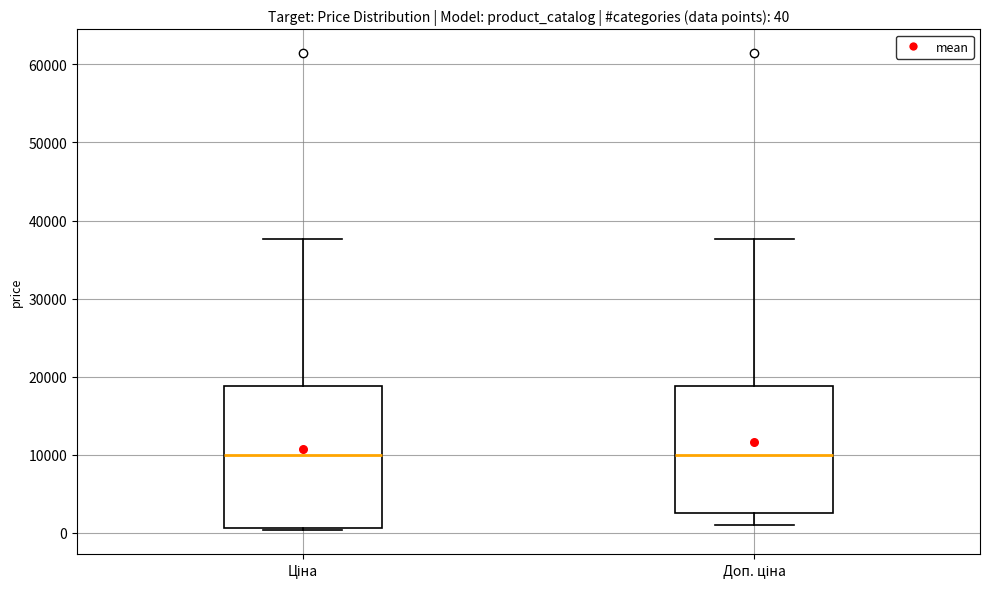

Which box is the tallest, from its lower edge to its upper edge?

Ціна